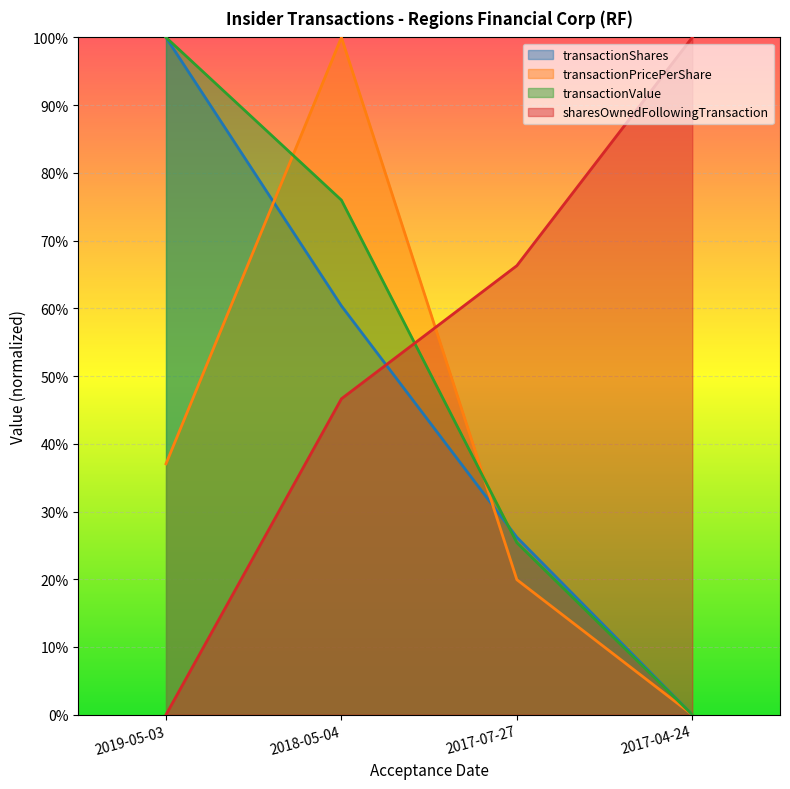

Which series ends up on top after the final intersection of transactionShares and transactionPricePerShare?

transactionShares